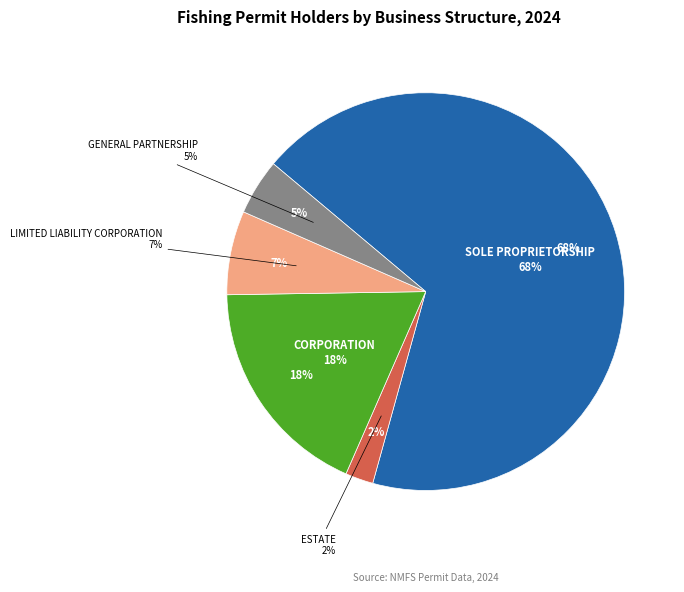

Count the number of slices in the pie.

5